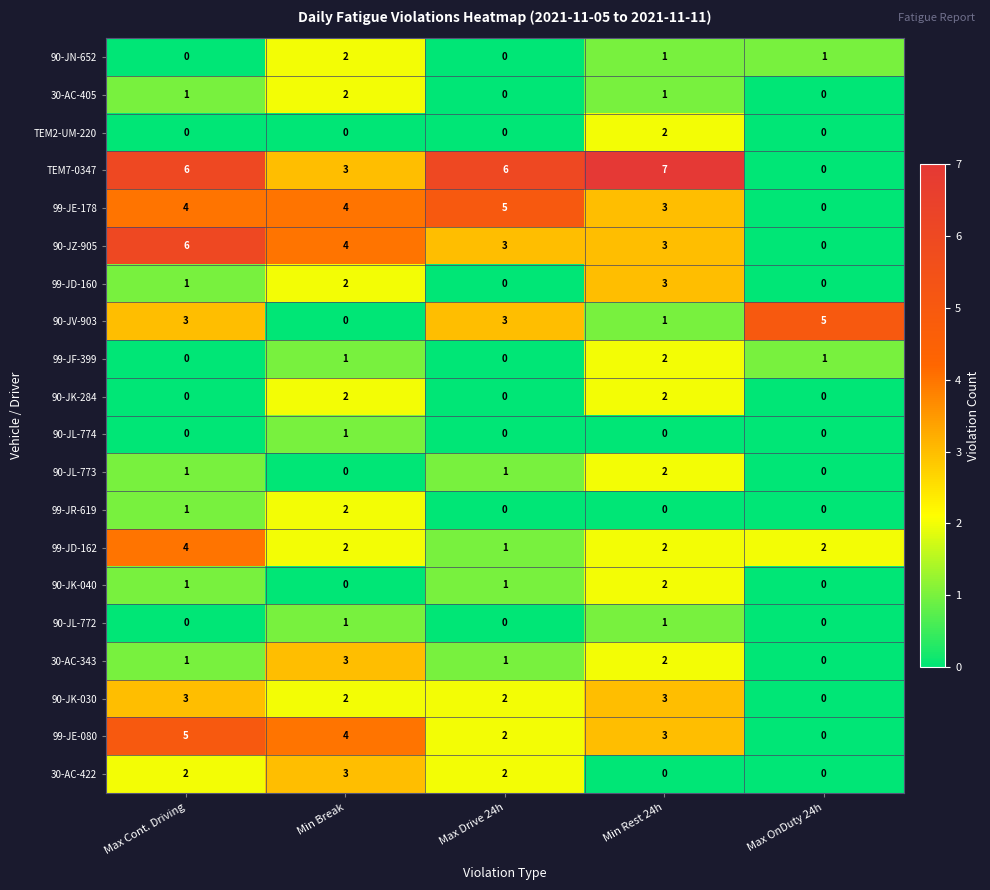

True or false: 90-JZ-905 has a value of 10 at Max Cont. Driving.

False